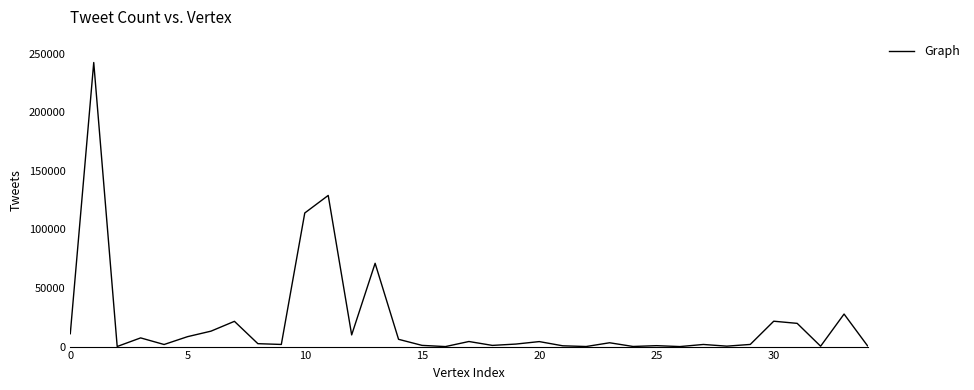

What is the greatest value displayed?

242500